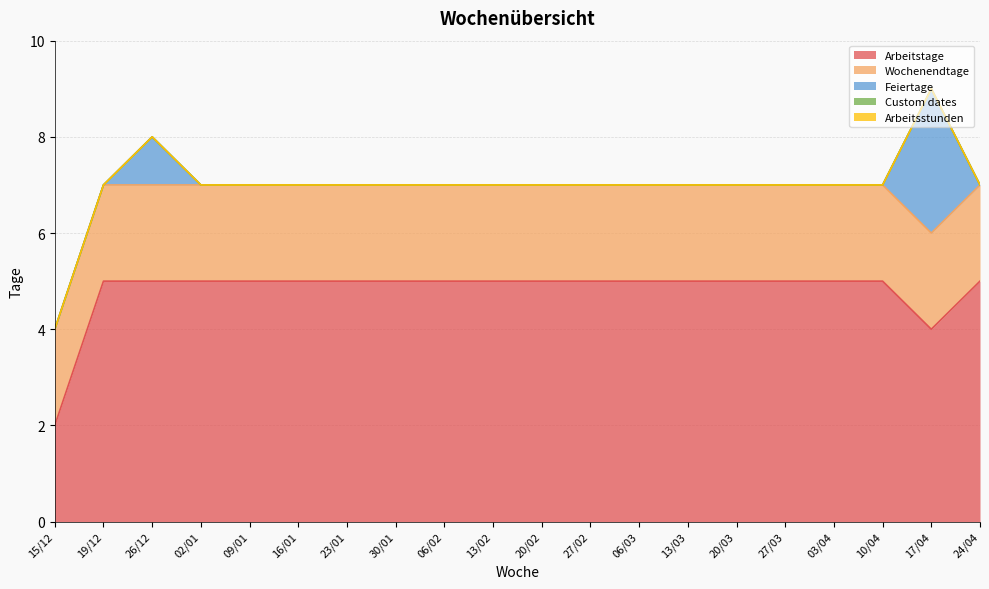

Reading left to right, what are all the values shown in this chart?

Arbeitstage: 15/12=2	19/12=5	26/12=5	02/01=5	09/01=5	16/01=5	23/01=5	30/01=5	06/02=5	13/02=5	20/02=5	27/02=5	06/03=5	13/03=5	20/03=5	27/03=5	03/04=5	10/04=5	17/04=4	24/04=5
Wochenendtage: 15/12=2	19/12=2	26/12=2	02/01=2	09/01=2	16/01=2	23/01=2	30/01=2	06/02=2	13/02=2	20/02=2	27/02=2	06/03=2	13/03=2	20/03=2	27/03=2	03/04=2	10/04=2	17/04=2	24/04=2
Feiertage: 15/12=0	19/12=0	26/12=1	02/01=0	09/01=0	16/01=0	23/01=0	30/01=0	06/02=0	13/02=0	20/02=0	27/02=0	06/03=0	13/03=0	20/03=0	27/03=0	03/04=0	10/04=0	17/04=3	24/04=0
Custom dates: 15/12=0	19/12=0	26/12=0	02/01=0	09/01=0	16/01=0	23/01=0	30/01=0	06/02=0	13/02=0	20/02=0	27/02=0	06/03=0	13/03=0	20/03=0	27/03=0	03/04=0	10/04=0	17/04=0	24/04=0
Arbeitsstunden: 15/12=0	19/12=0	26/12=0	02/01=0	09/01=0	16/01=0	23/01=0	30/01=0	06/02=0	13/02=0	20/02=0	27/02=0	06/03=0	13/03=0	20/03=0	27/03=0	03/04=0	10/04=0	17/04=0	24/04=0